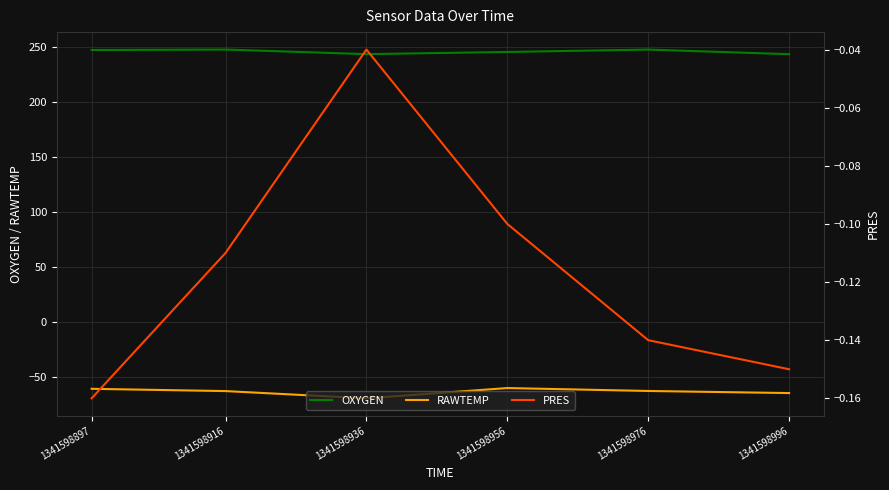

Between 1341598956 and 1341598976, which is larger?

1341598976